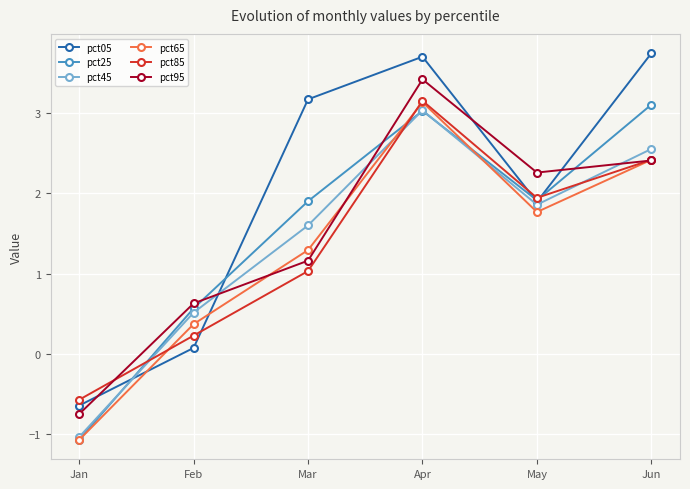

Read the pct95 value at Feb.

0.6